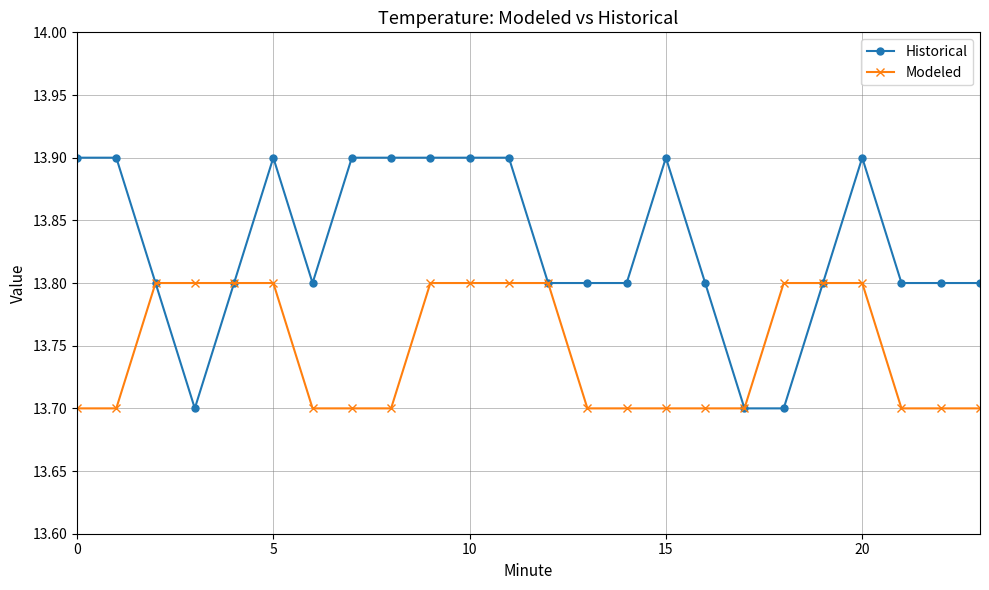

Which series has the widest spread of values?

Historical